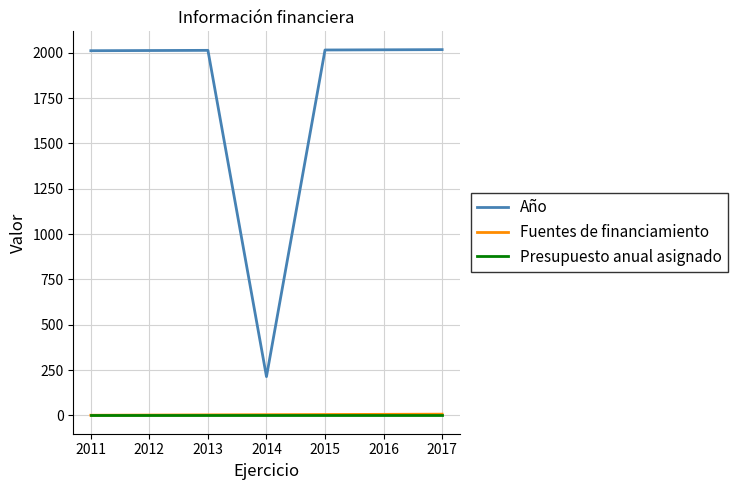

True or false: Año has a value of 2016 at 2016.

True